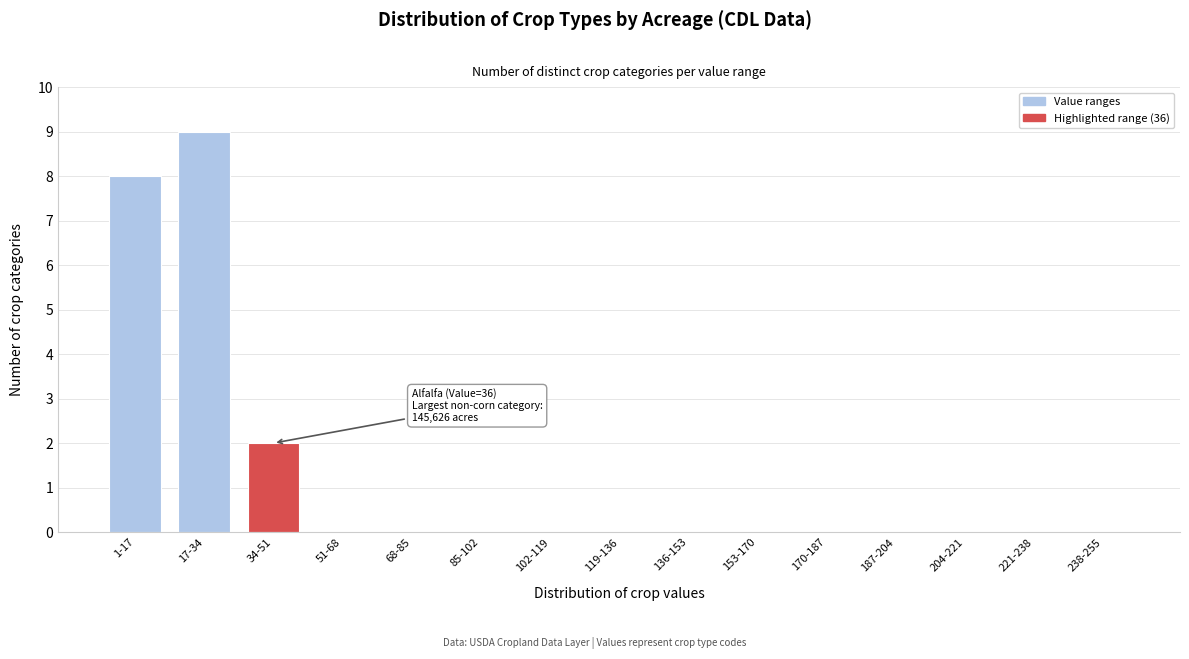

Reading right to left, transcribe all the data shown in this chart.

238-255=0	221-238=0	204-221=0	187-204=0	170-187=0	153-170=0	136-153=0	119-136=0	102-119=0	85-102=0	68-85=0	51-68=0	34-51=2	17-34=9	1-17=8